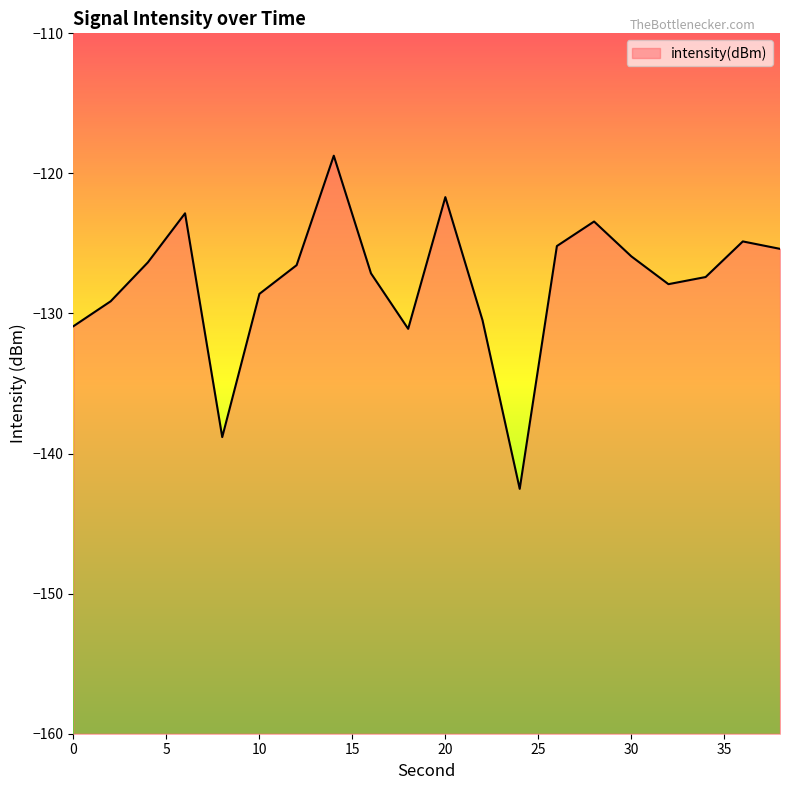

What is the difference between the second highest and second lowest values?

17.1